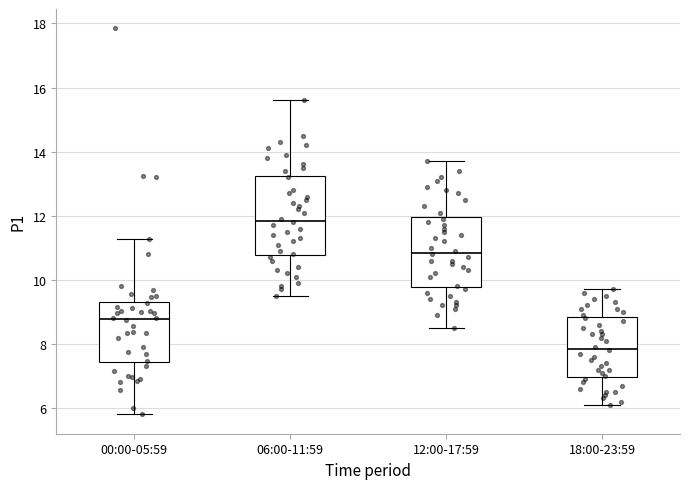

Reading left to right, read every box against the y-axis: the position of its median line, the range the box covers, and the ends of its whiskers. The values are not printed on the chart, so give them approximately, as read against the axis.

00:00-05:59: median 8.8, box 7.4 to 9.4, whiskers 5.8 to 11.2
06:00-11:59: median 11.8, box 10.8 to 13.2, whiskers 9.6 to 15.6
12:00-17:59: median 10.8, box 9.8 to 12.0, whiskers 8.6 to 13.8
18:00-23:59: median 7.8, box 7.0 to 8.8, whiskers 6.2 to 9.8